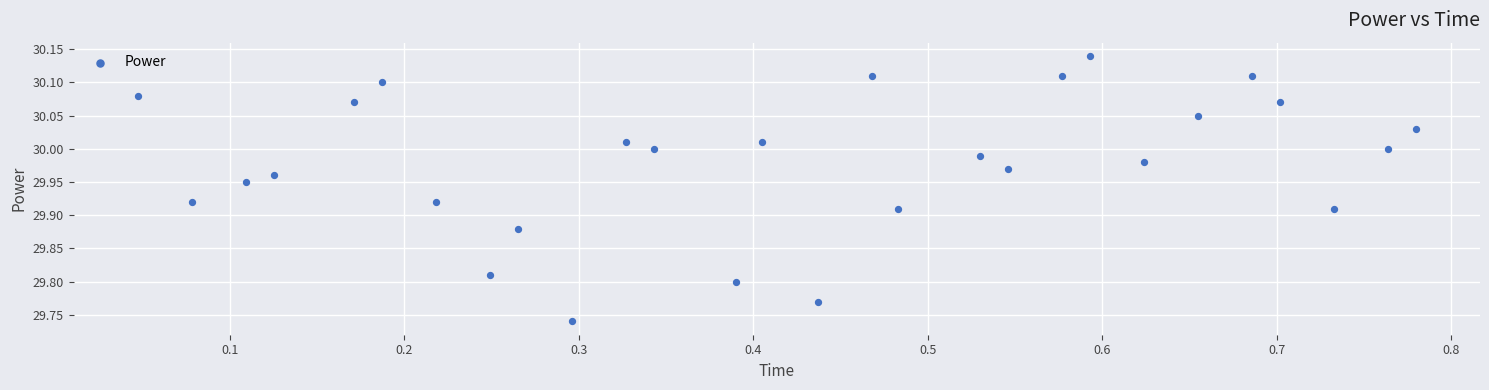

What is the range of X values (max minus min)?

0.7